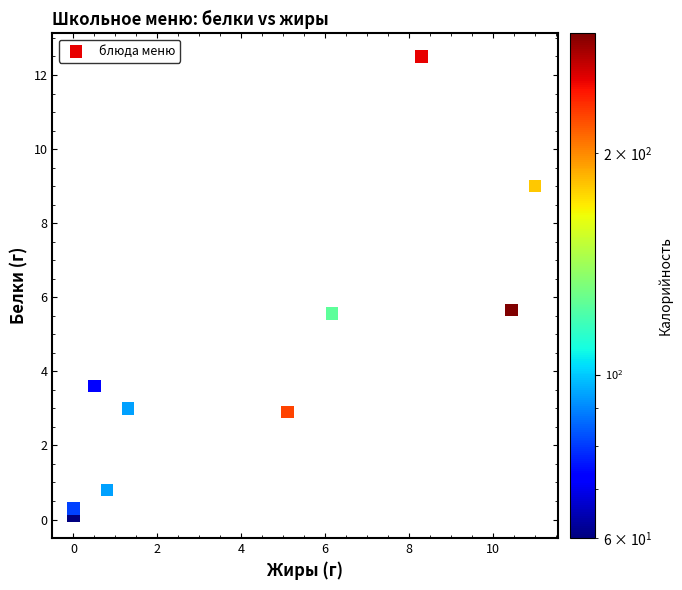

What is the average Y value?

4.3